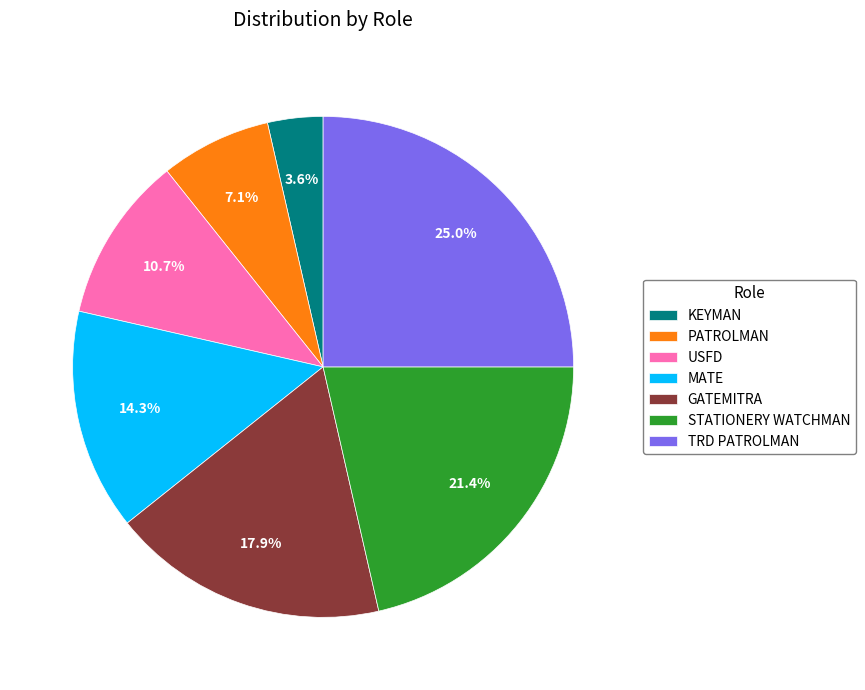

Do GATEMITRA and USFD together represent more than half of the pie?

No